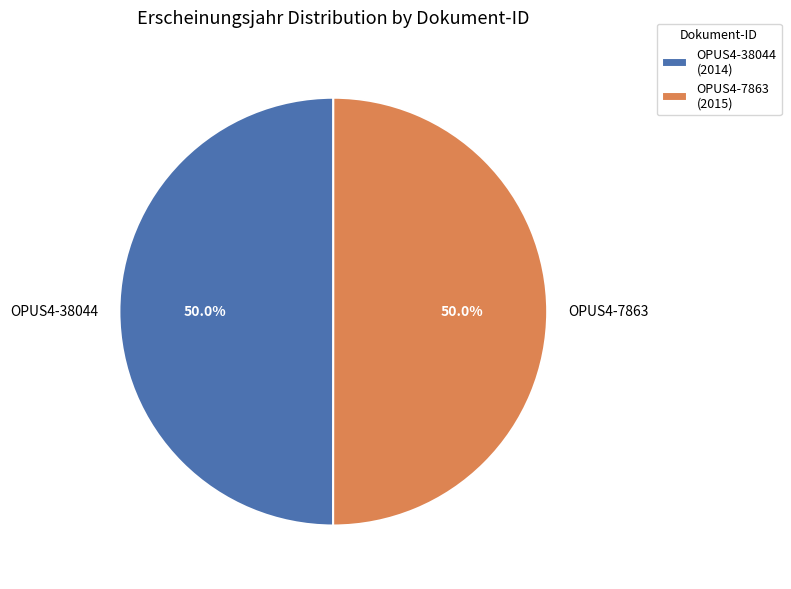

To the nearest percent, what percentage of the pie is OPUS4-38044?

50%